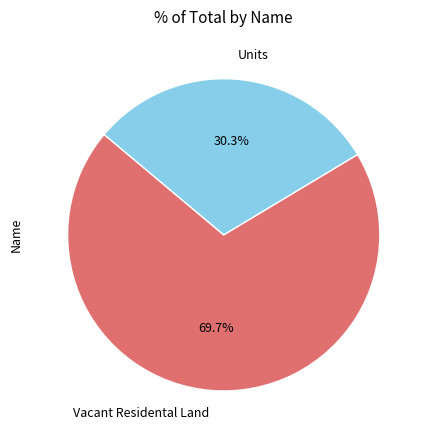

What is the largest slice in the pie chart?

Vacant Residental Land